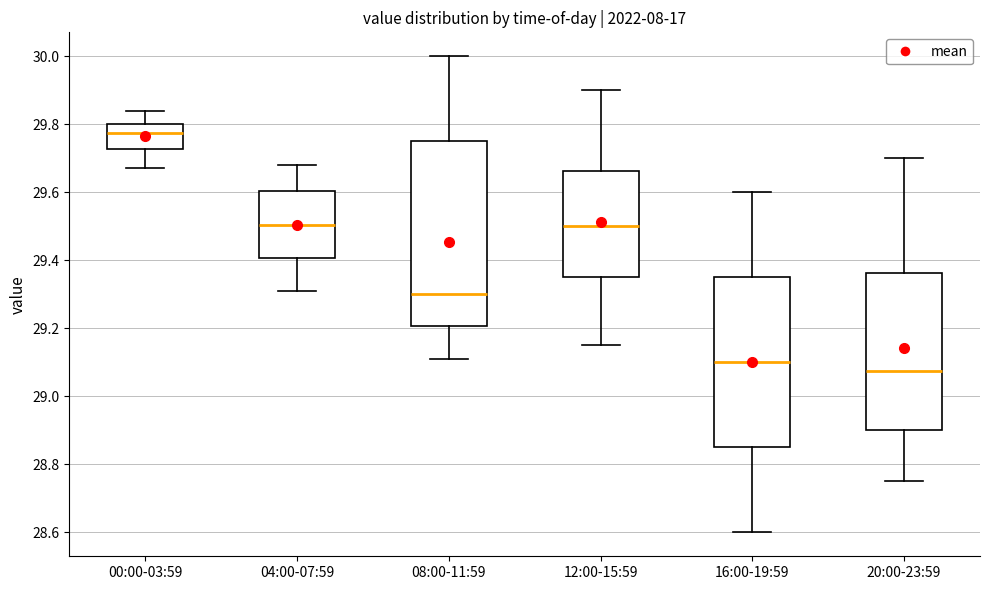

Which box has the highest median line?

00:00-03:59